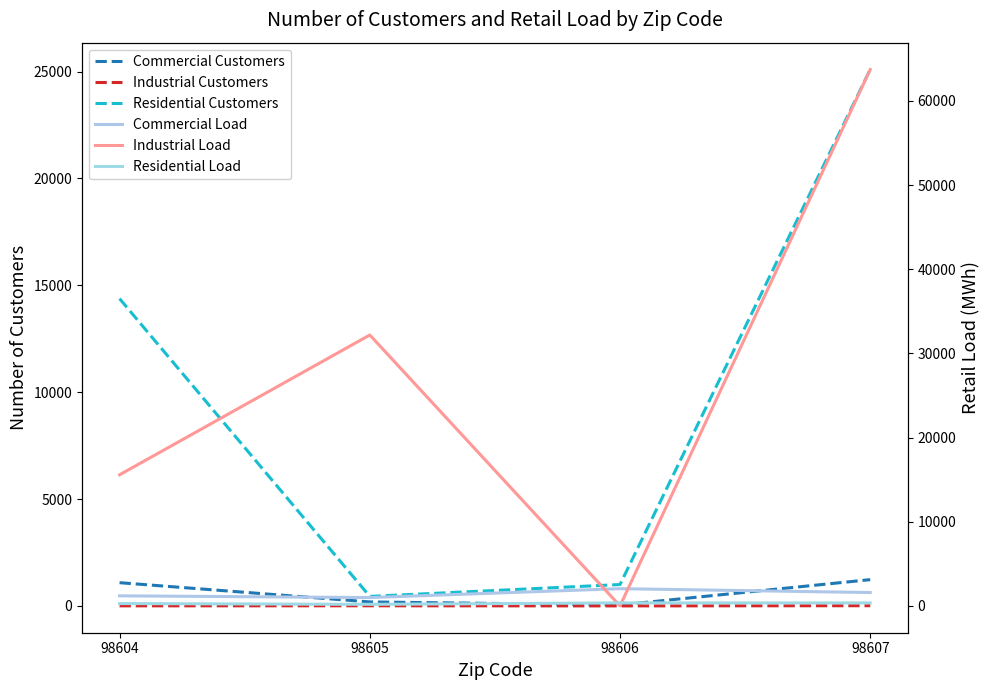

What is the approximate value of Residential Customers at 98607?

25099.0